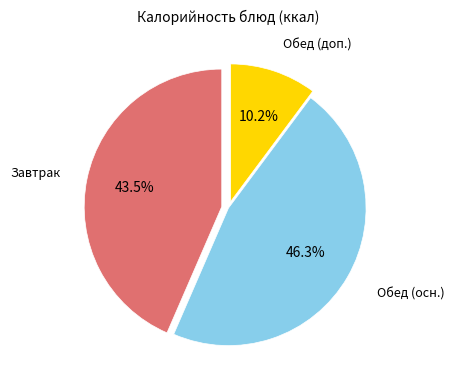

Is there any slice that represents more than half of the pie?

No